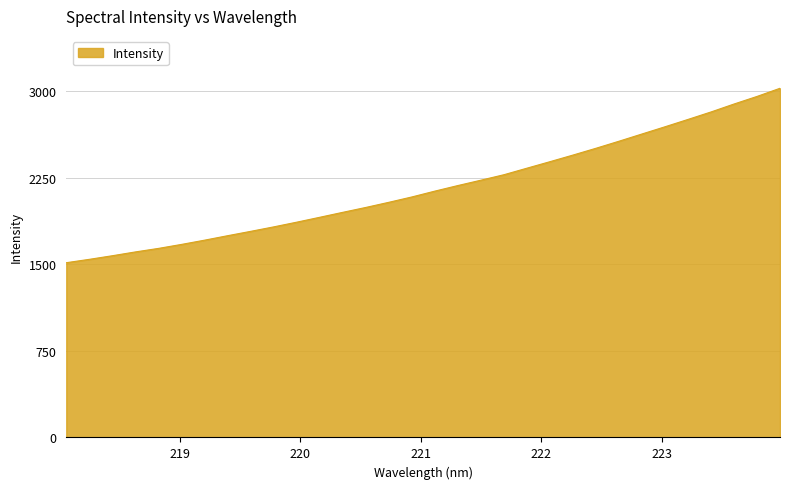

What is the greatest value displayed?

3025.3